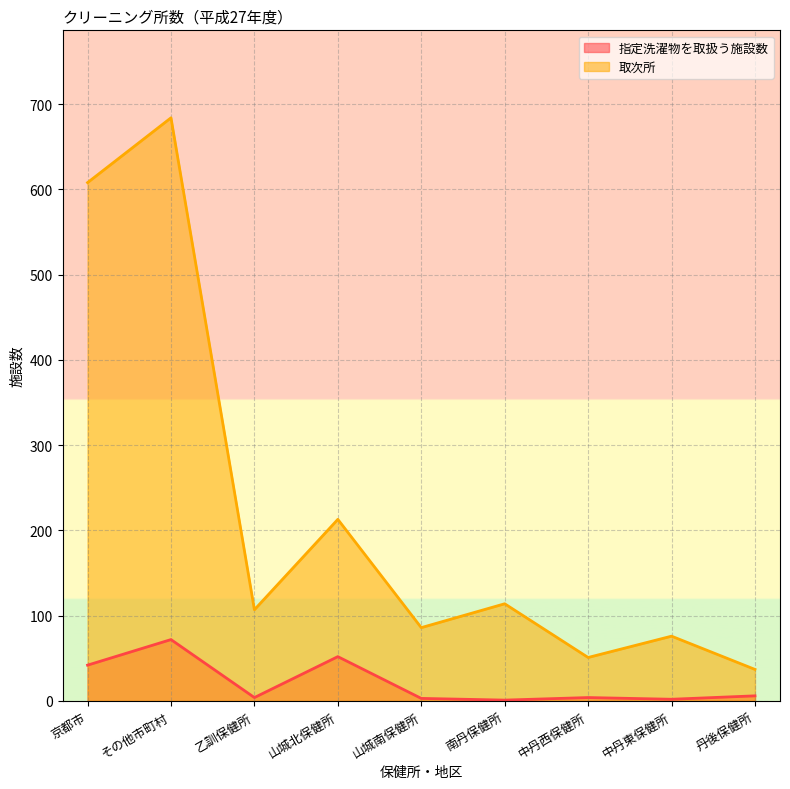

Reading left to right, what are all the values shown in this chart?

指定洗濯物を取扱う施設数: 京都市=42	その他市町村=72	乙訓保健所=4	山城北保健所=52	山城南保健所=3	南丹保健所=1	中丹西保健所=4	中丹東保健所=2	丹後保健所=6
取次所: 京都市=608	その他市町村=684	乙訓保健所=107	山城北保健所=213	山城南保健所=86	南丹保健所=114	中丹西保健所=51	中丹東保健所=76	丹後保健所=37